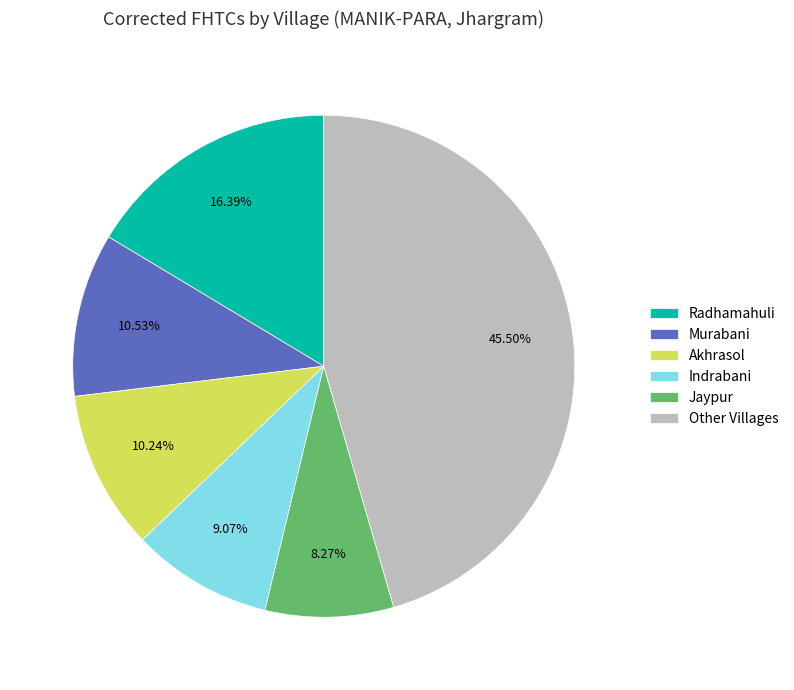

Which has a higher value, Akhrasol or Other Villages?

Other Villages